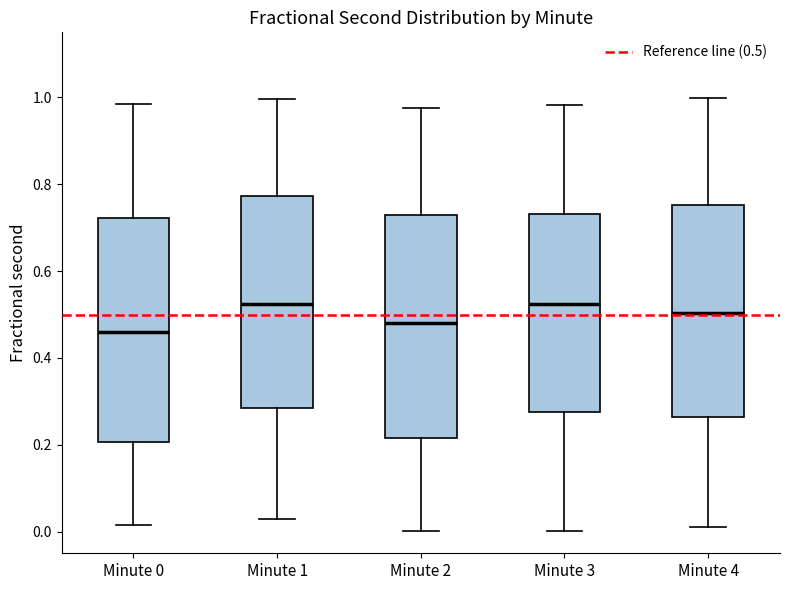

Reading left to right, transcribe this box plot: for each box, give where its median line is, the range the box spans, and where its two whiskers end, as read against the y-axis. The values are not printed on the chart, so give them approximately, as read against the axis.

Minute 0: median 0.46, box 0.20 to 0.72, whiskers 0.02 to 0.98
Minute 1: median 0.52, box 0.28 to 0.78, whiskers 0.02 to 1.00
Minute 2: median 0.48, box 0.22 to 0.72, whiskers 0.00 to 0.98
Minute 3: median 0.52, box 0.28 to 0.74, whiskers 0.00 to 0.98
Minute 4: median 0.50, box 0.26 to 0.76, whiskers 0.02 to 1.00